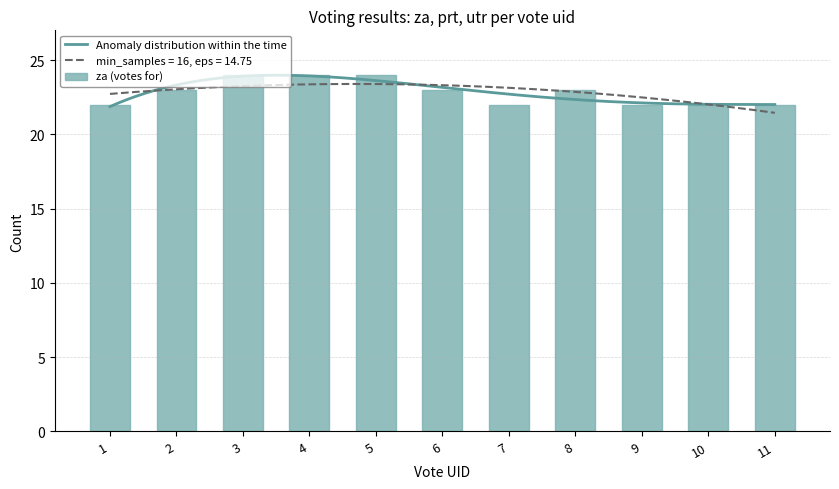

What is the value of the za bar at the 1st from the left?

22